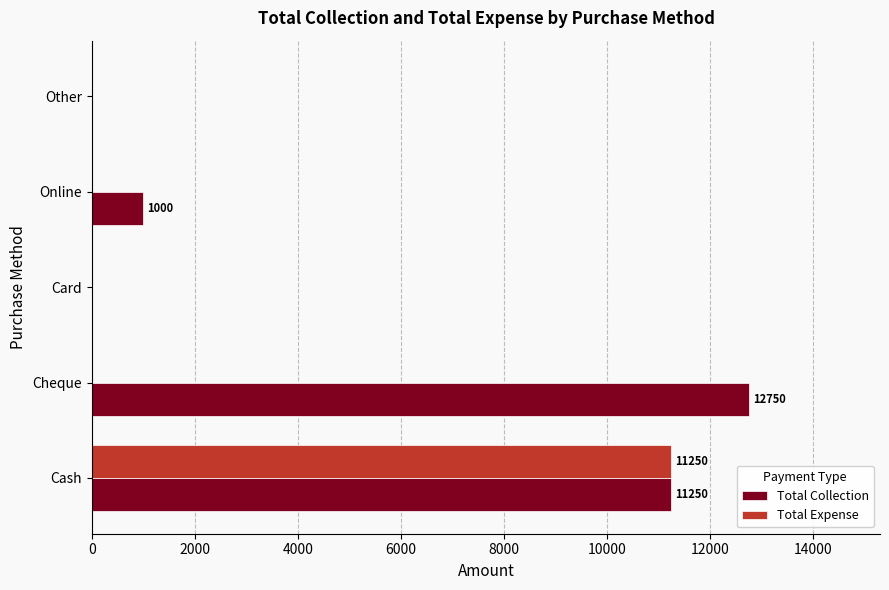

The Total Expense series shows 0 at Card. True or false?

True